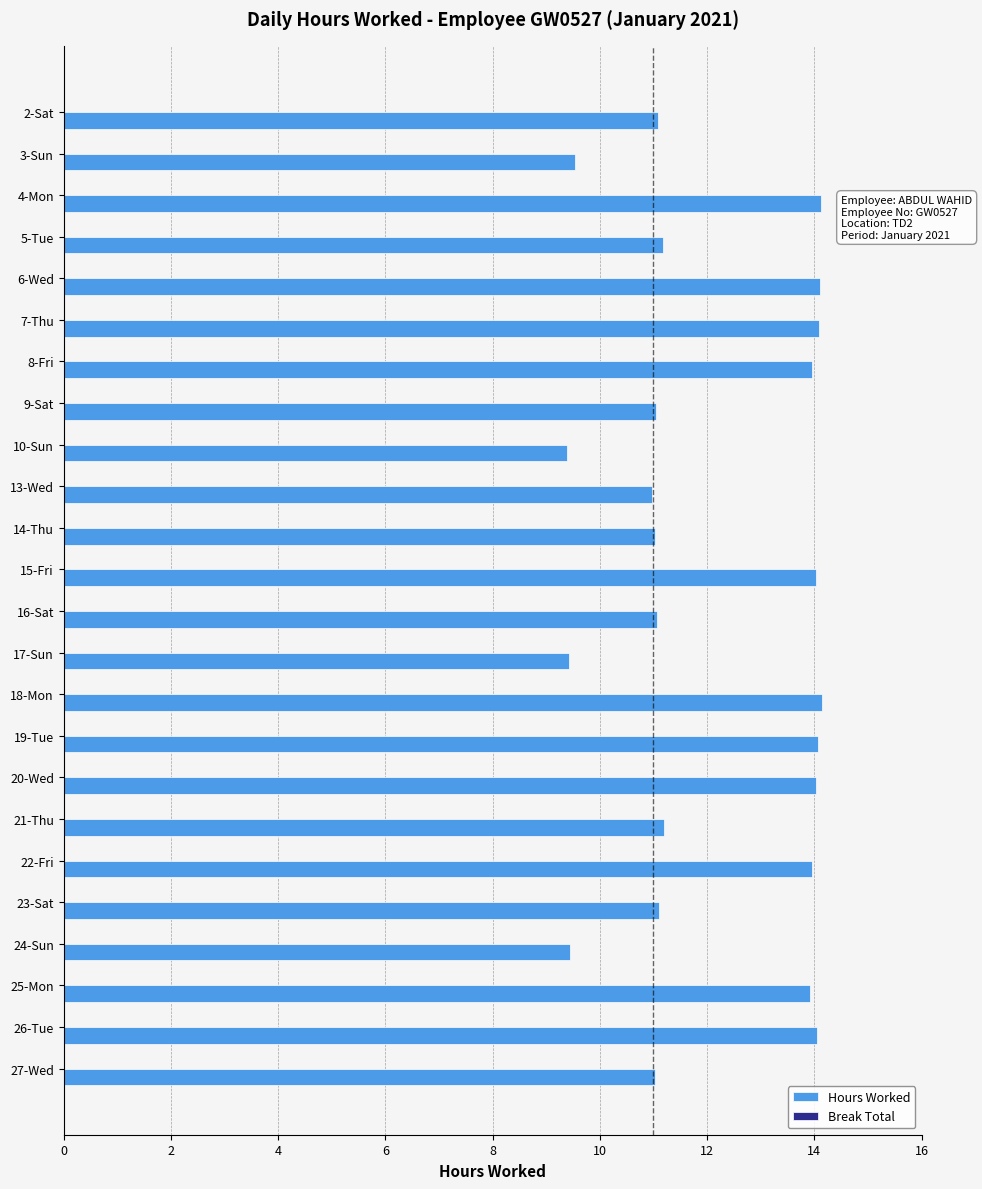

What is the label of the 17th bar from the top?

20-Wed